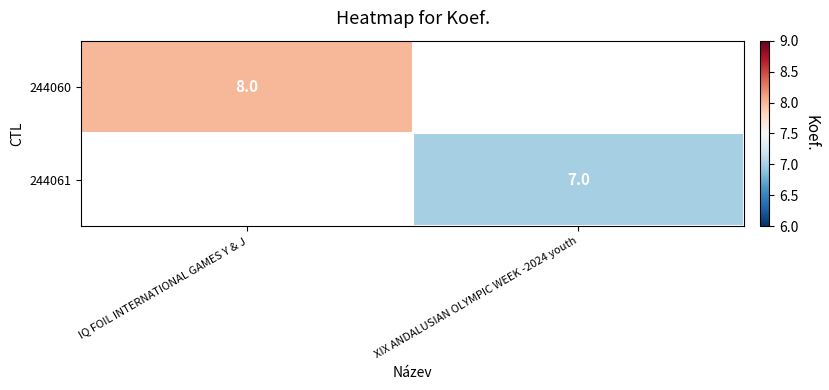

At which category is the sum across all series the highest?

IQ FOIL INTERNATIONAL GAMES Y & J